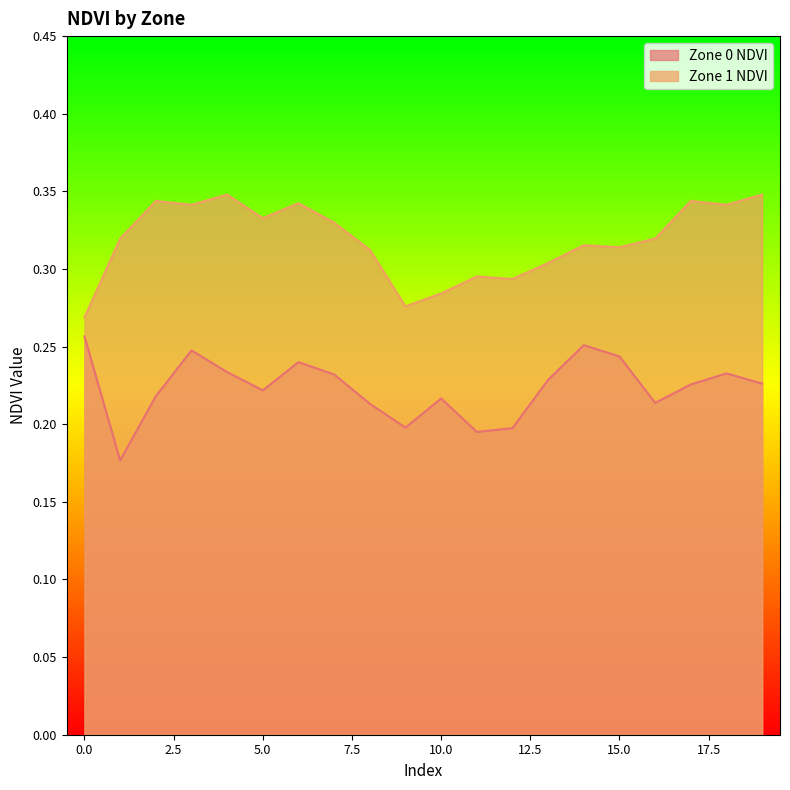

True or false: Zone 0 NDVI has a value of 0.4 at 10.0.

False